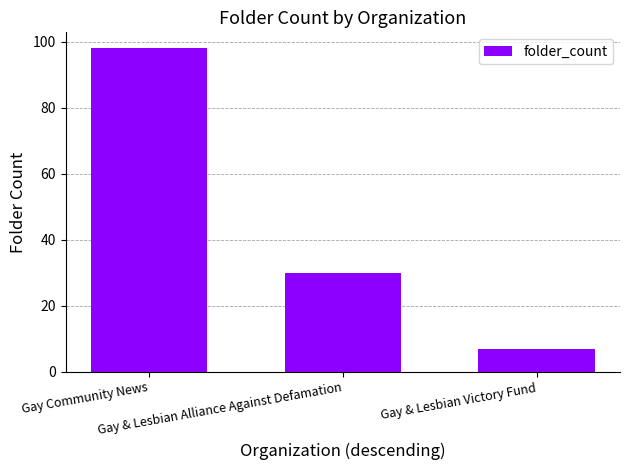

What is the label of the 3rd bar from the left?

Gay & Lesbian Victory Fund